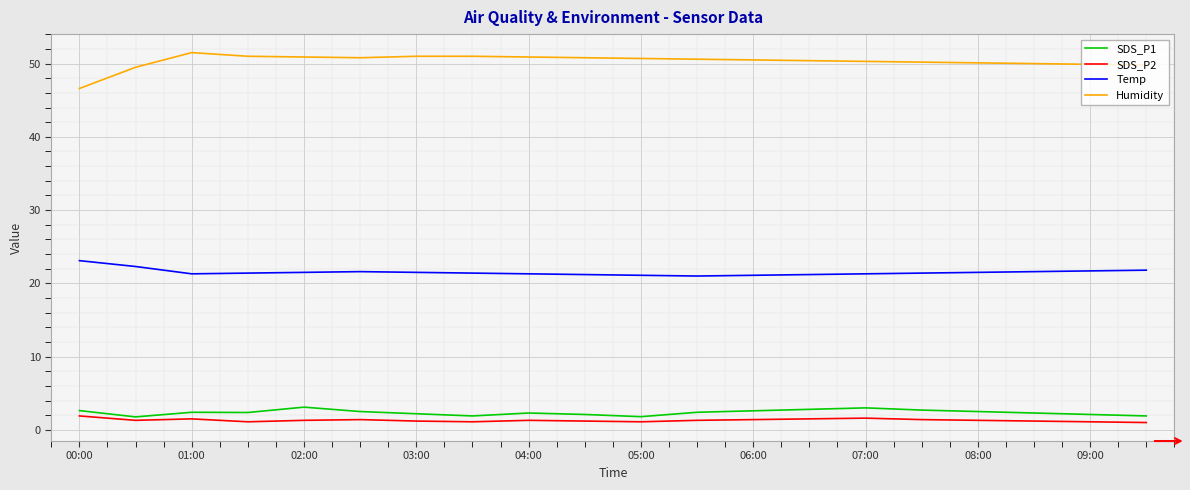

What is the difference between the maximum and second lowest values in the SDS_P2 series?

0.8